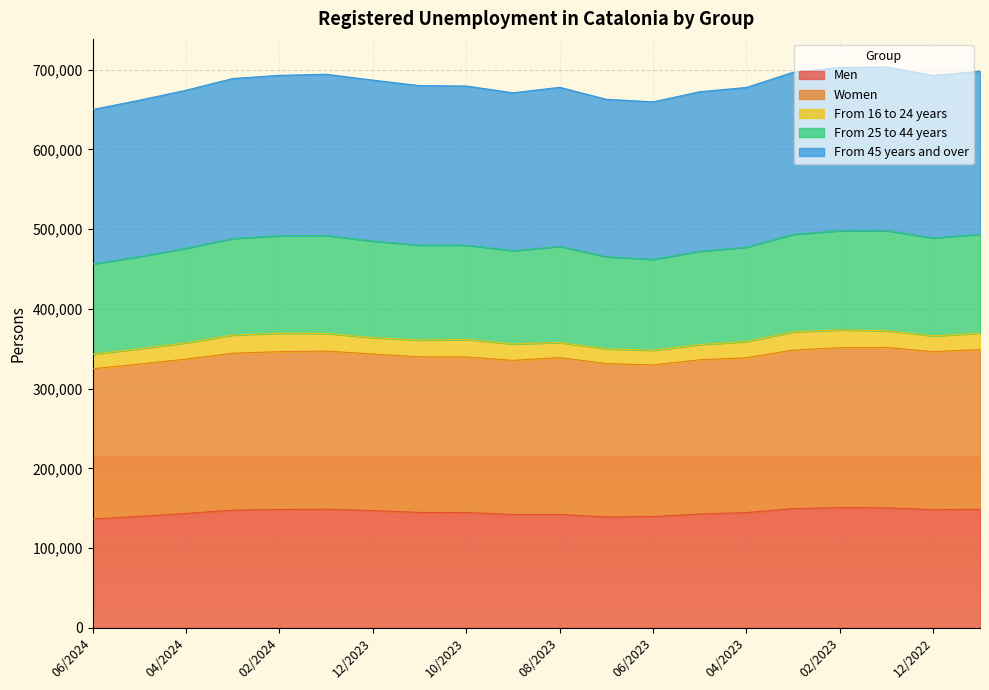

Where does the From 25 to 44 years series first go above 679814?

03/2024